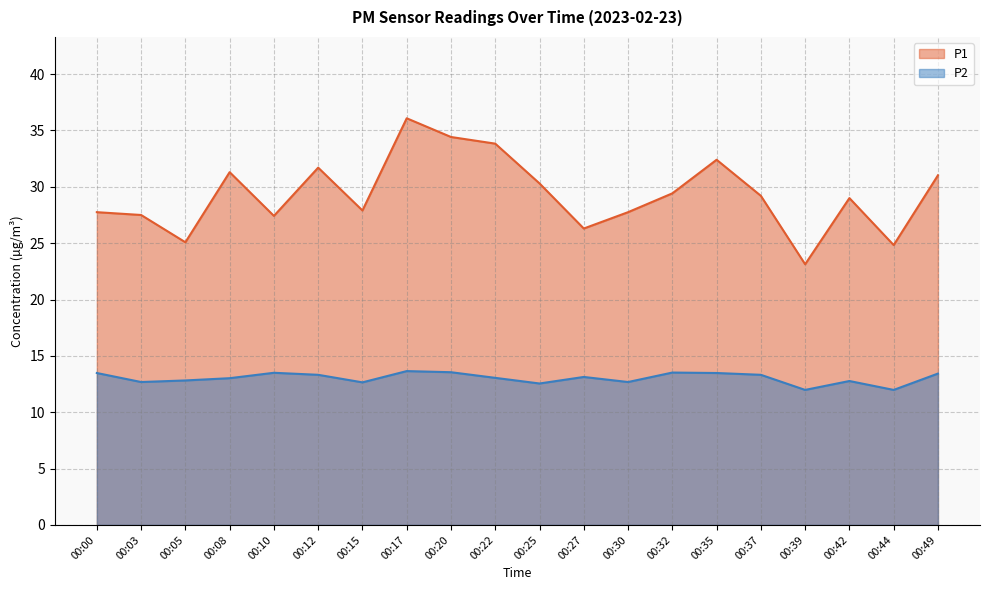

Rank the categories by P1 value from lowest to highest.

00:39, 00:44, 00:05, 00:27, 00:10, 00:03, 00:00, 00:30, 00:15, 00:42, 00:37, 00:32, 00:25, 00:49, 00:08, 00:12, 00:35, 00:22, 00:20, 00:17